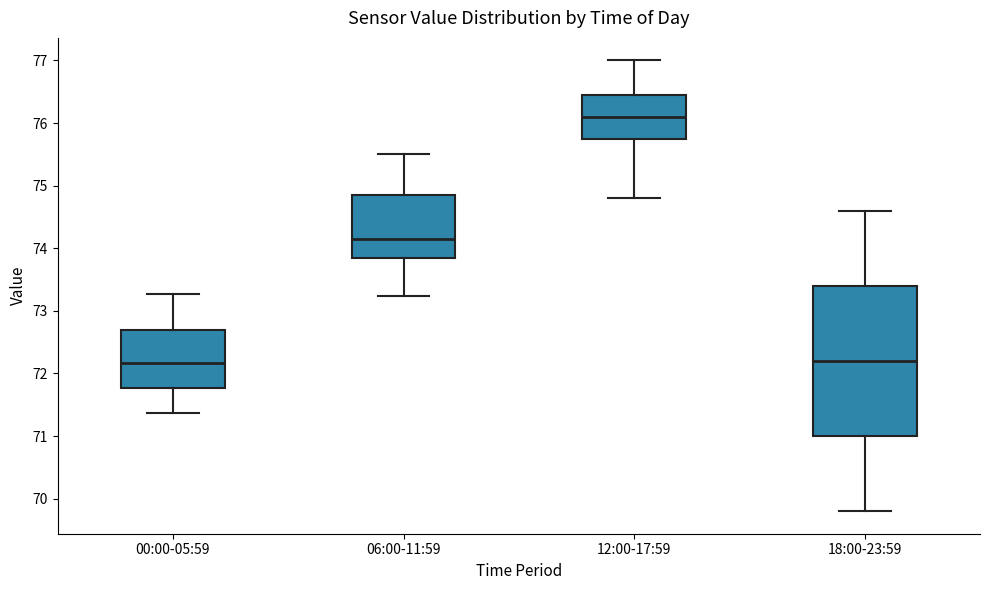

Comparing the boxes themselves (not the whiskers), which one is the tallest?

18:00-23:59